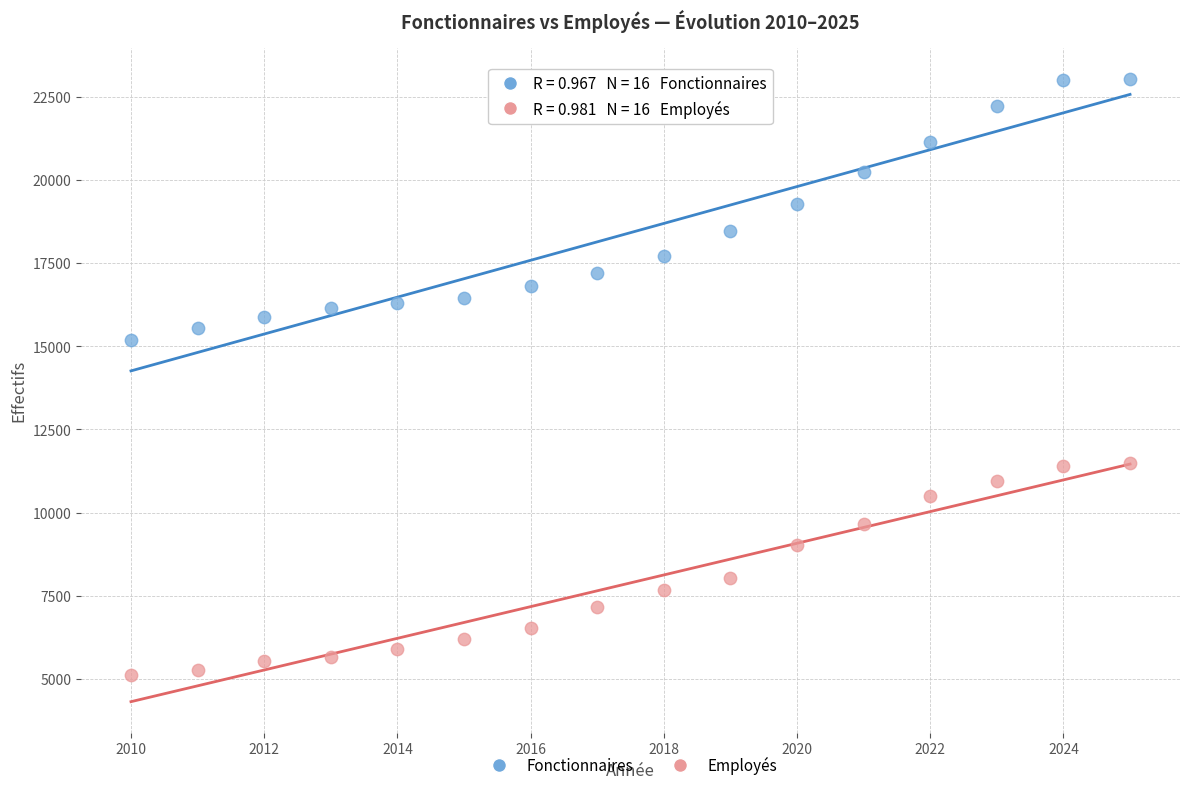

Which series has the widest spread of Y values?

Fonctionnaires